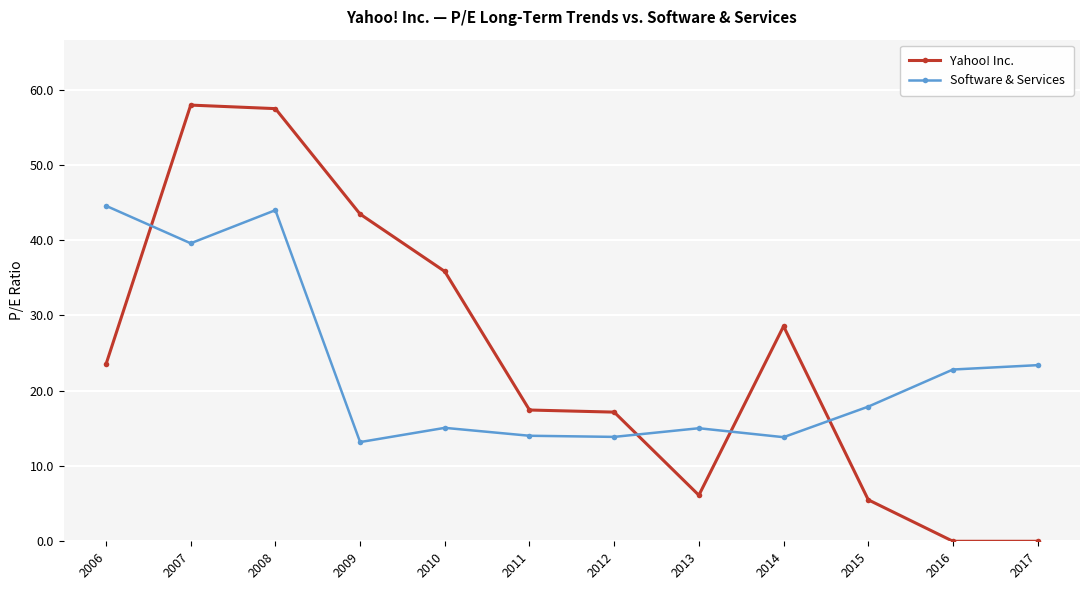

Is it true that Software & Services equals 4.0 at 2011?

False